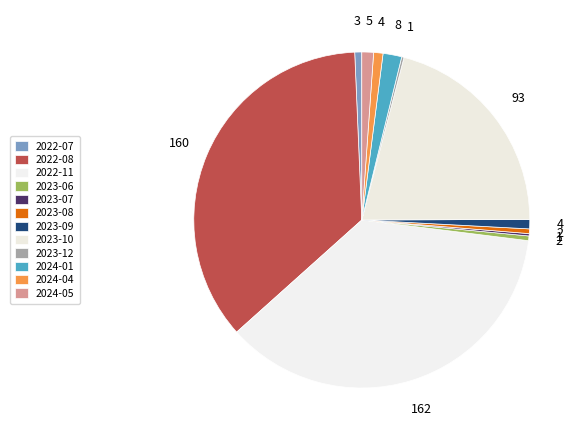

What is the change in value from 2022-07 to 2022-08?

+157